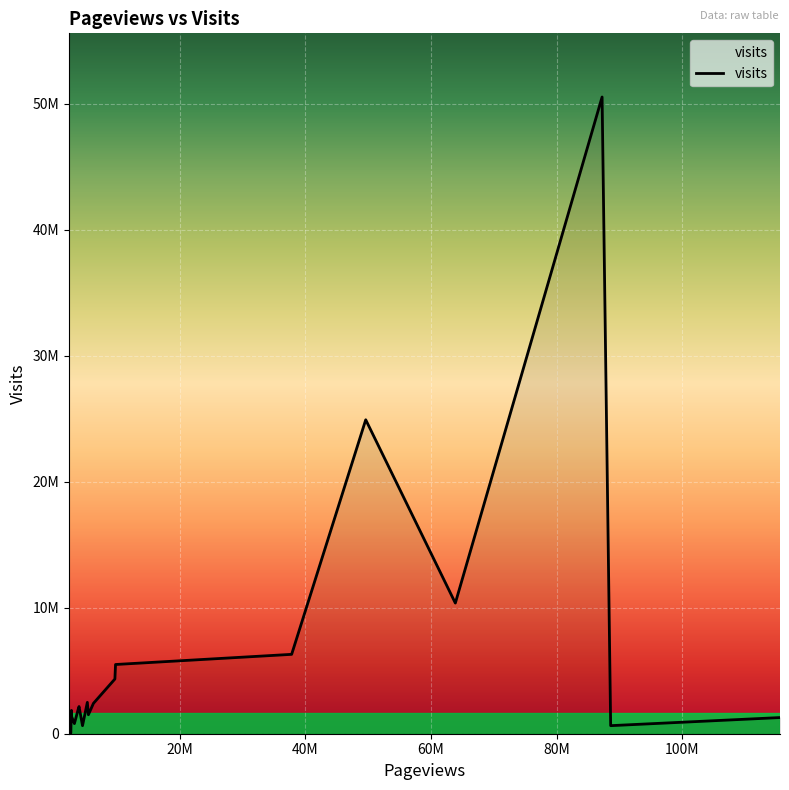

Does the chart have visible grid lines?

Yes